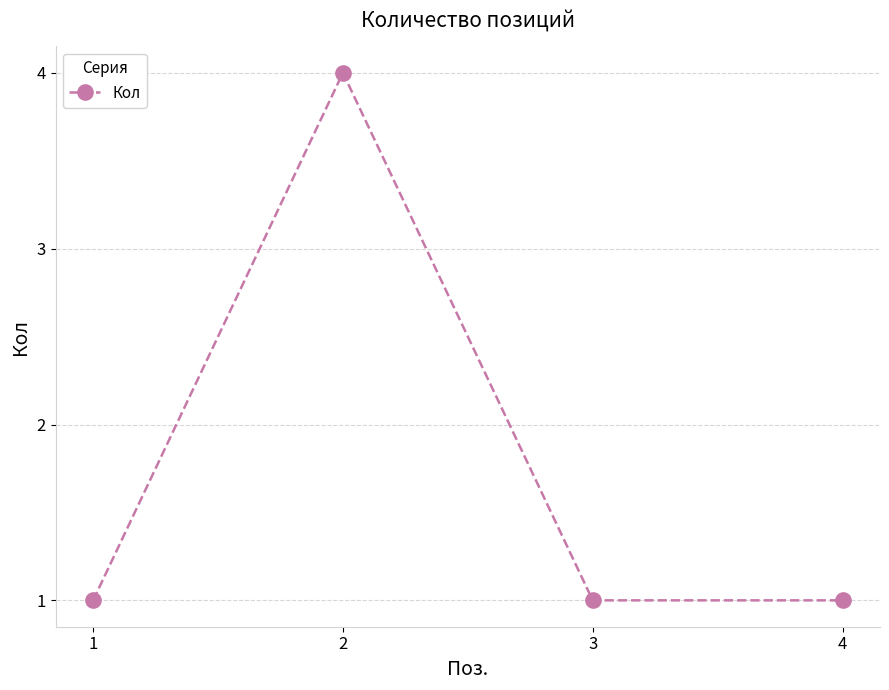

How many interior local peaks (higher than both neighbors) does the data have?

1